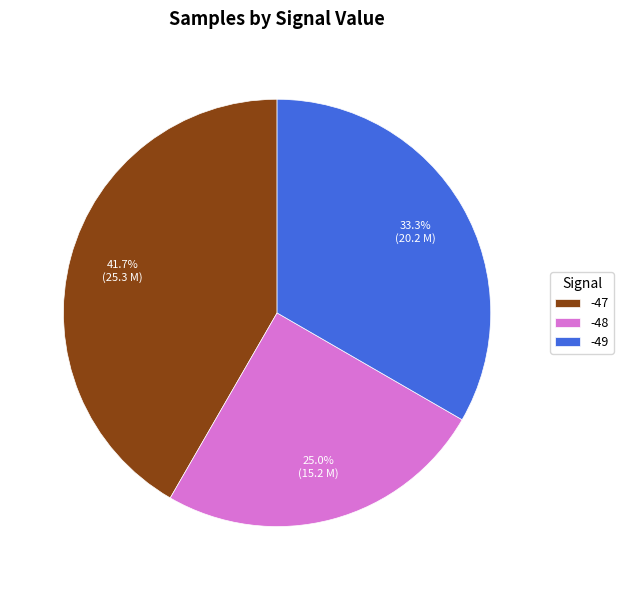

To the nearest percent, what percentage of the pie is -48?

25%